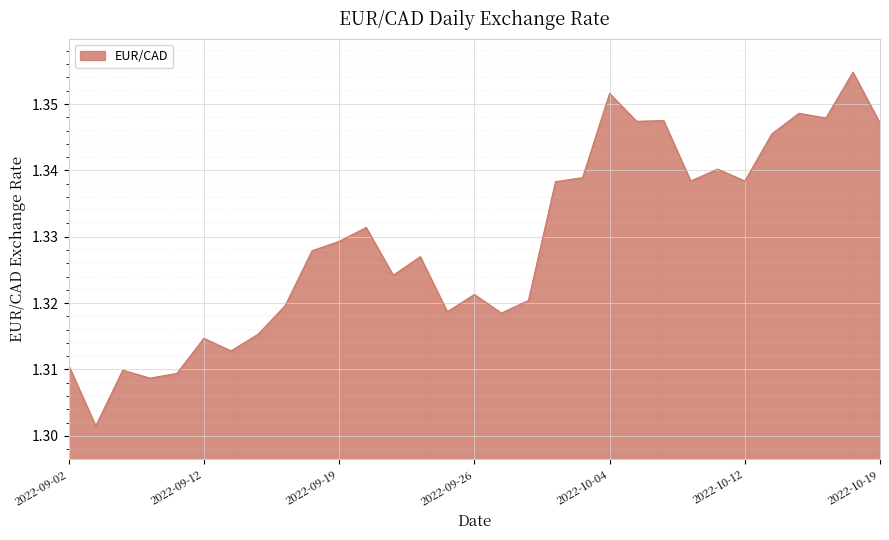

What is the value of the 12th point from the left?

1.3